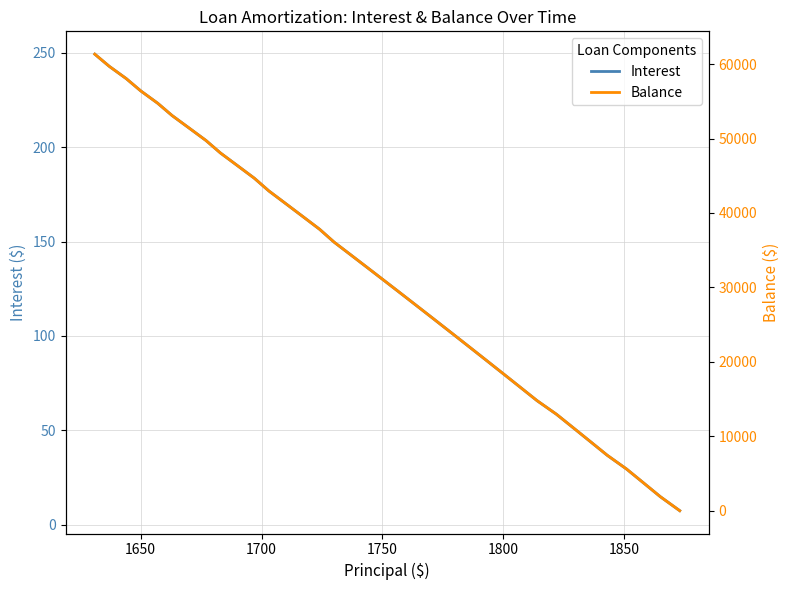

Is this an area chart (filled region under the line)?

No